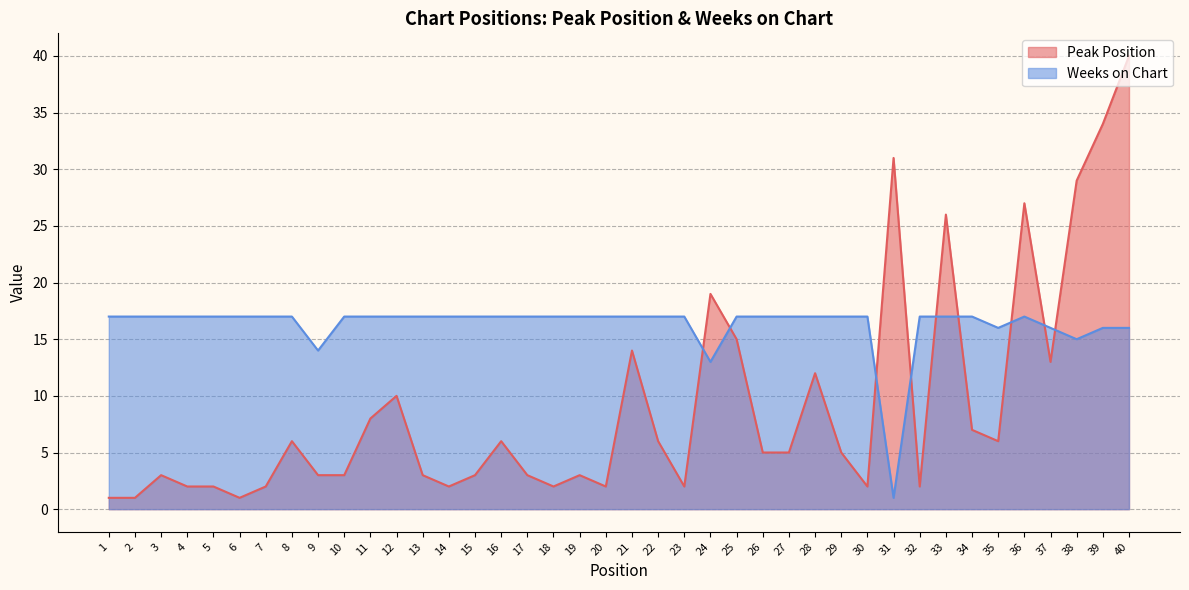

What is the value of the Weeks on Chart point at the 6th from the left?

17